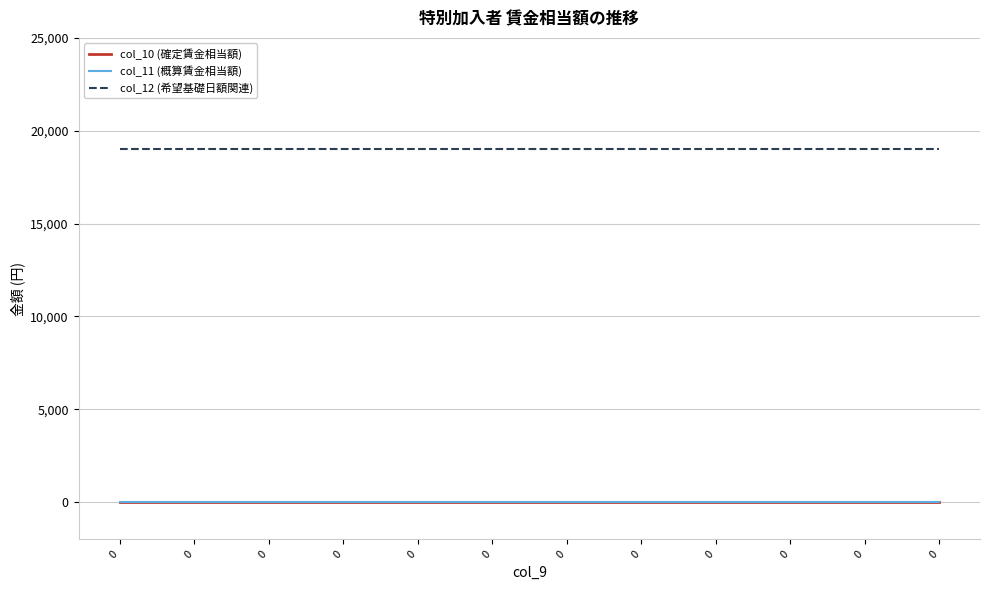

True or false: col_10 (確定賃金相当額) has a value of 0 at 0.

True